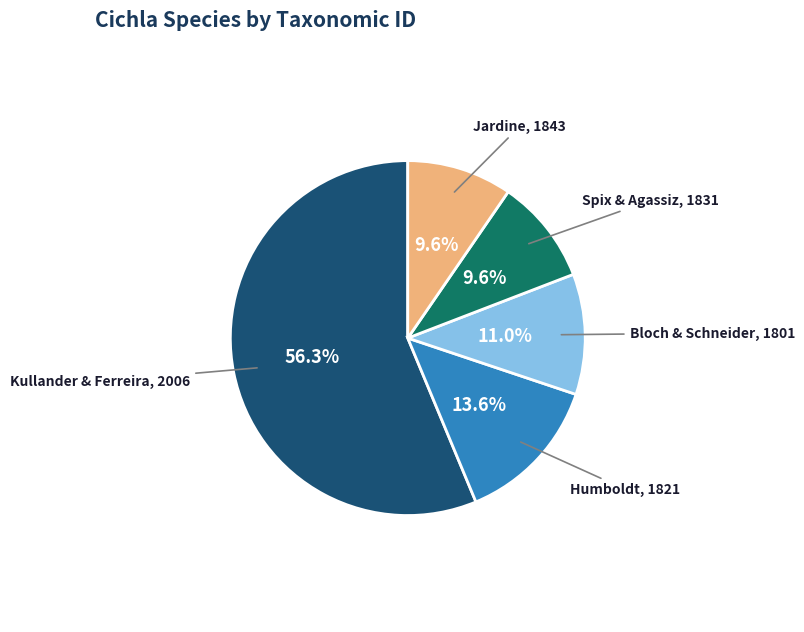

Is there a majority slice in this chart?

Yes